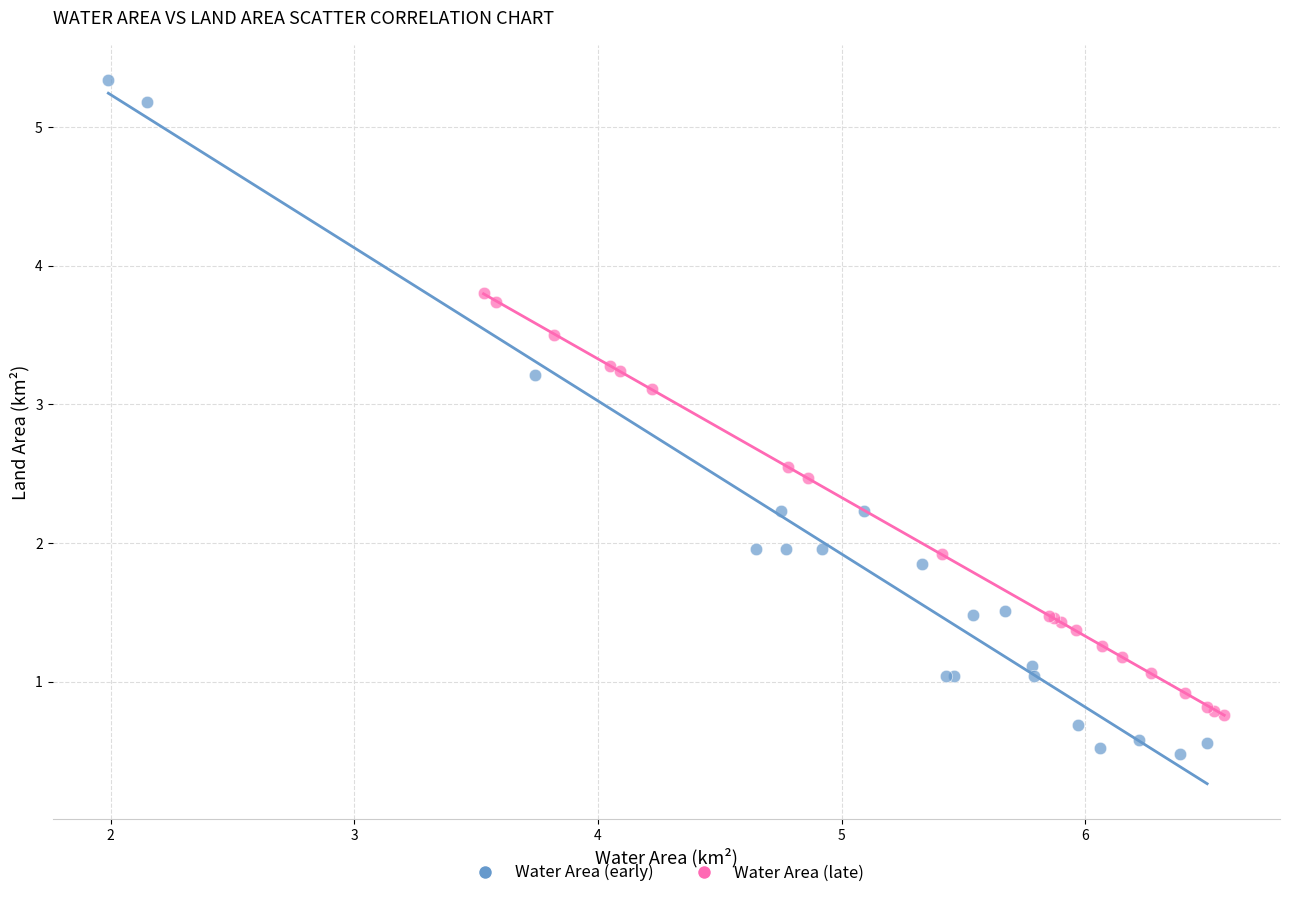

Which series contains the highest Y value?

Water Area (early)